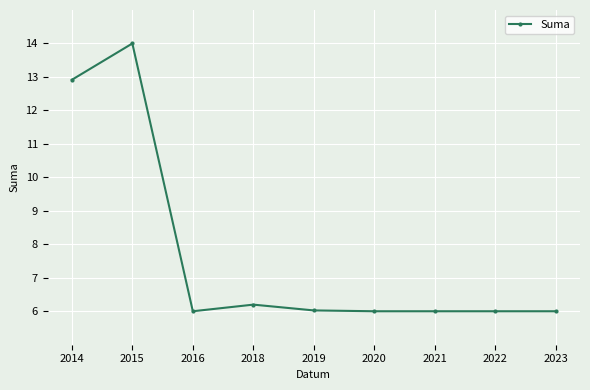

True or false: the data shows 14.0 at 2015.

True